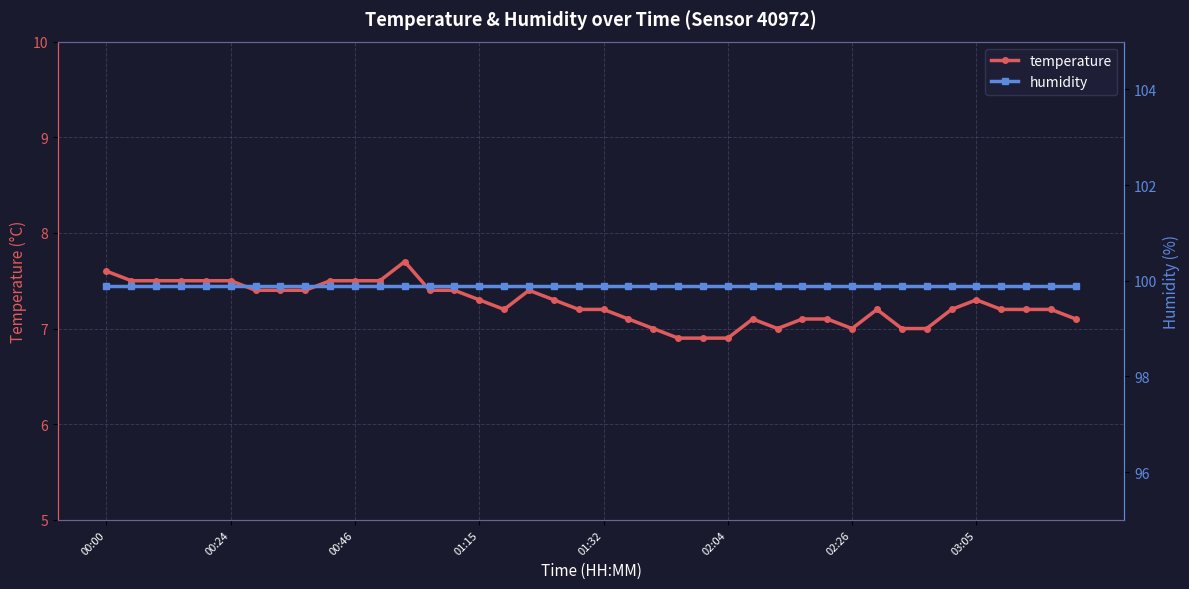

What is the value of the humidity point at the 12th from the left?

99.9